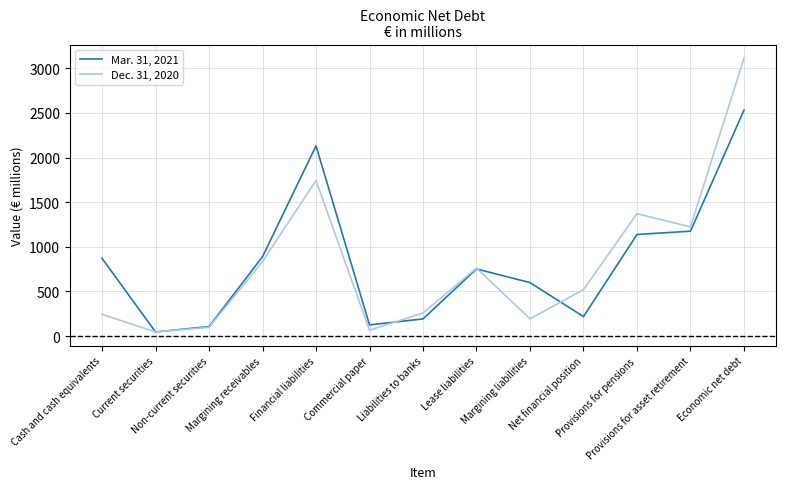

What position from the left is Financial liabilities?

5